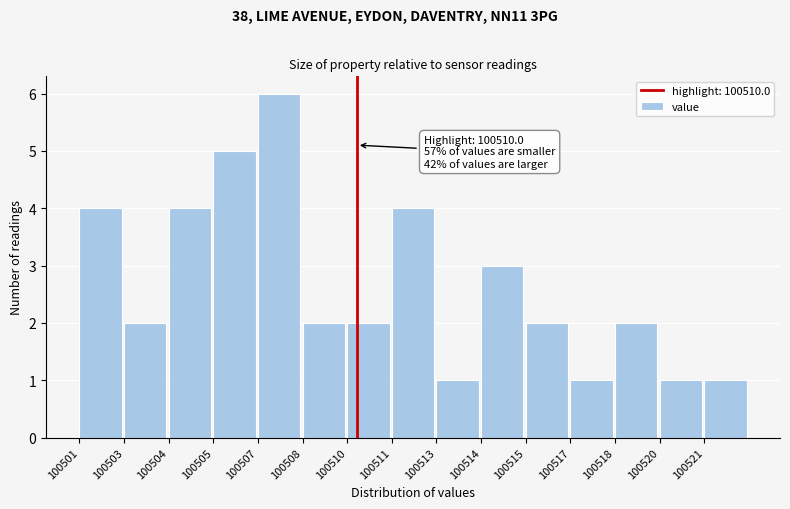

Reading left to right, transcribe all the data shown in this chart.

4	2	4	5	6	2	2	4	1	3	2	1	2	1	1